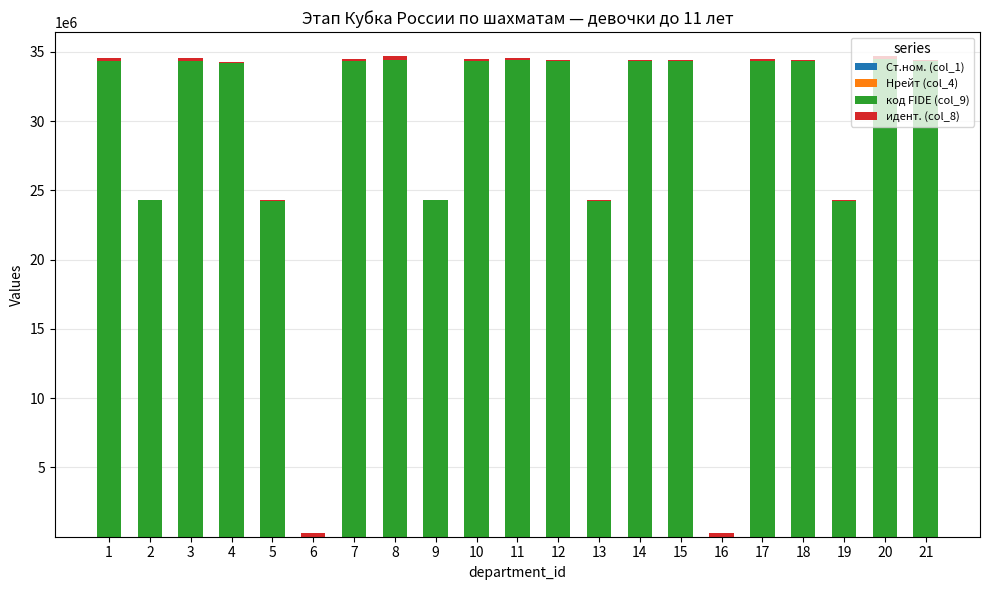

Where does the код FIDE (col_9) series first go above 34351698?

1